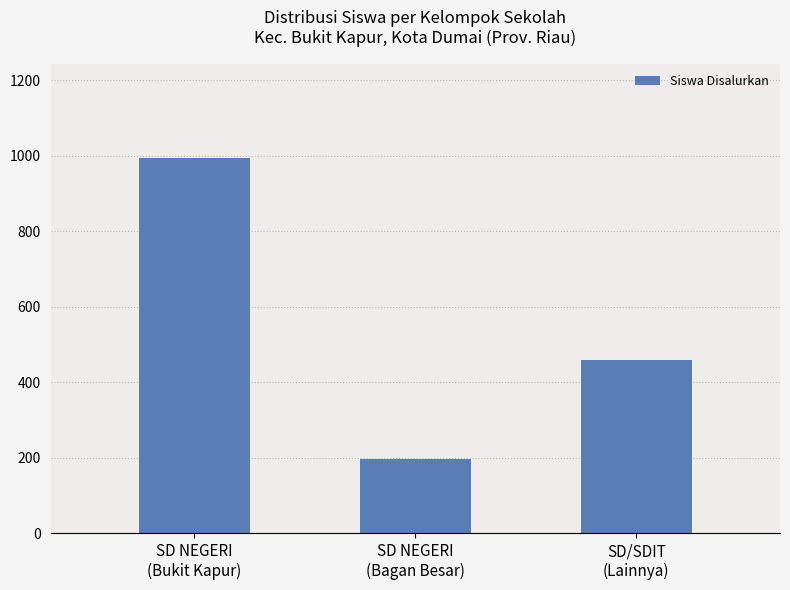

What is the label of the 1st bar from the right?

SD/SDIT
(Lainnya)